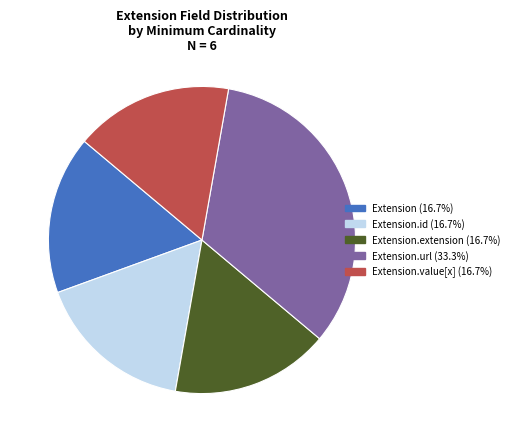

Does any single category account for the majority?

No